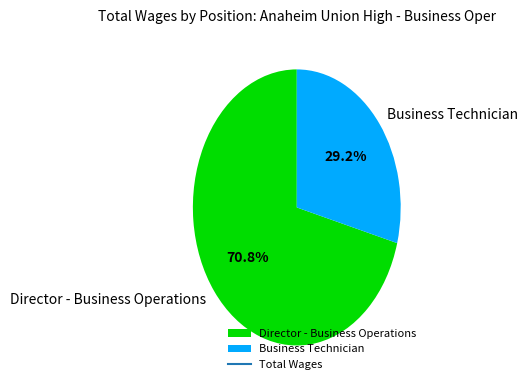

Do Business Technician and Director - Business Operations together represent more than half of the pie?

Yes